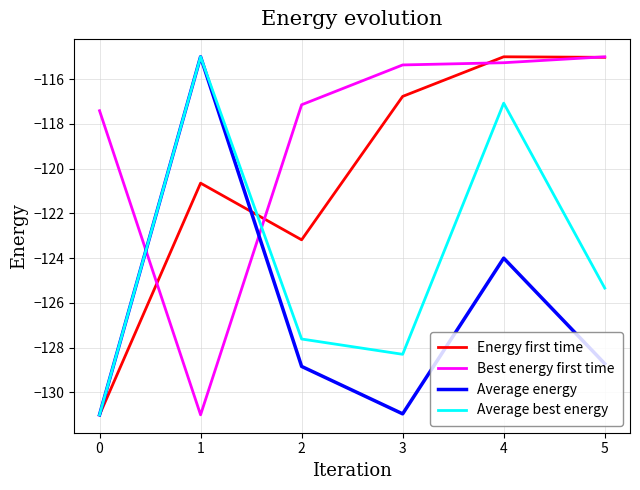

What is the sum of the Best energy first time values at 3 and 4?

-230.6